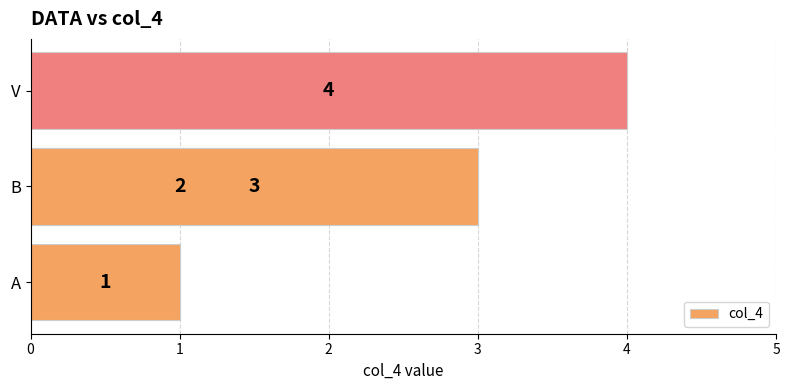

What is the minimum value shown in the chart?

1